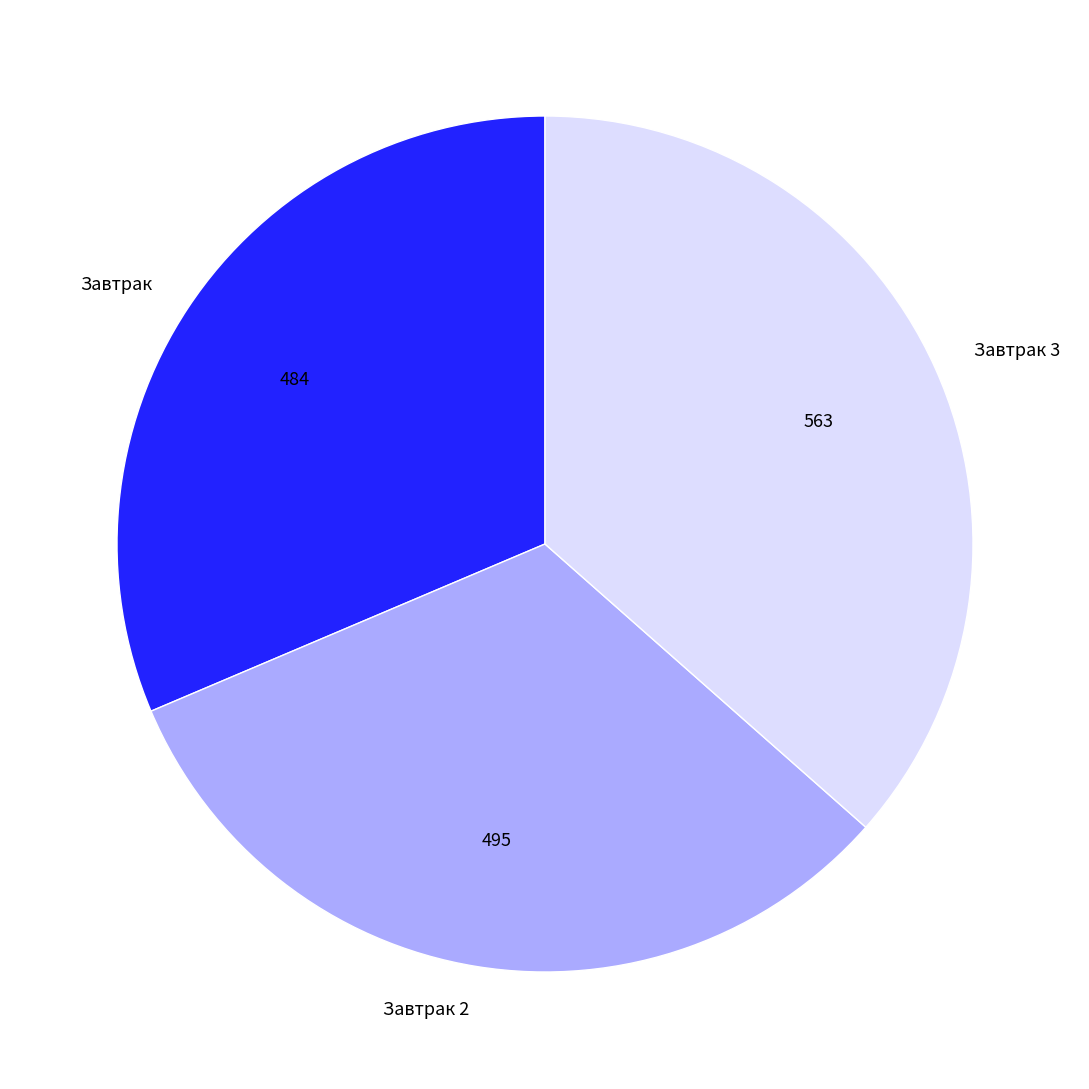

Is there a majority slice in this chart?

No